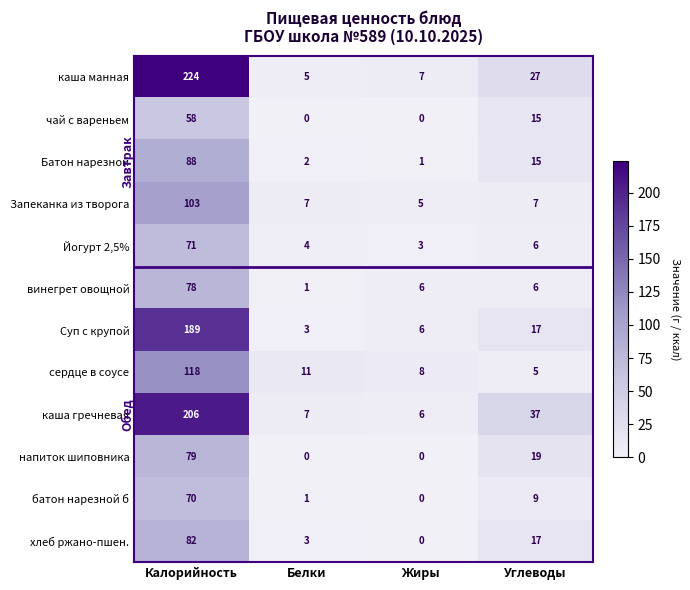

Where is Батон нарезной nearest to the value 44?

Углеводы